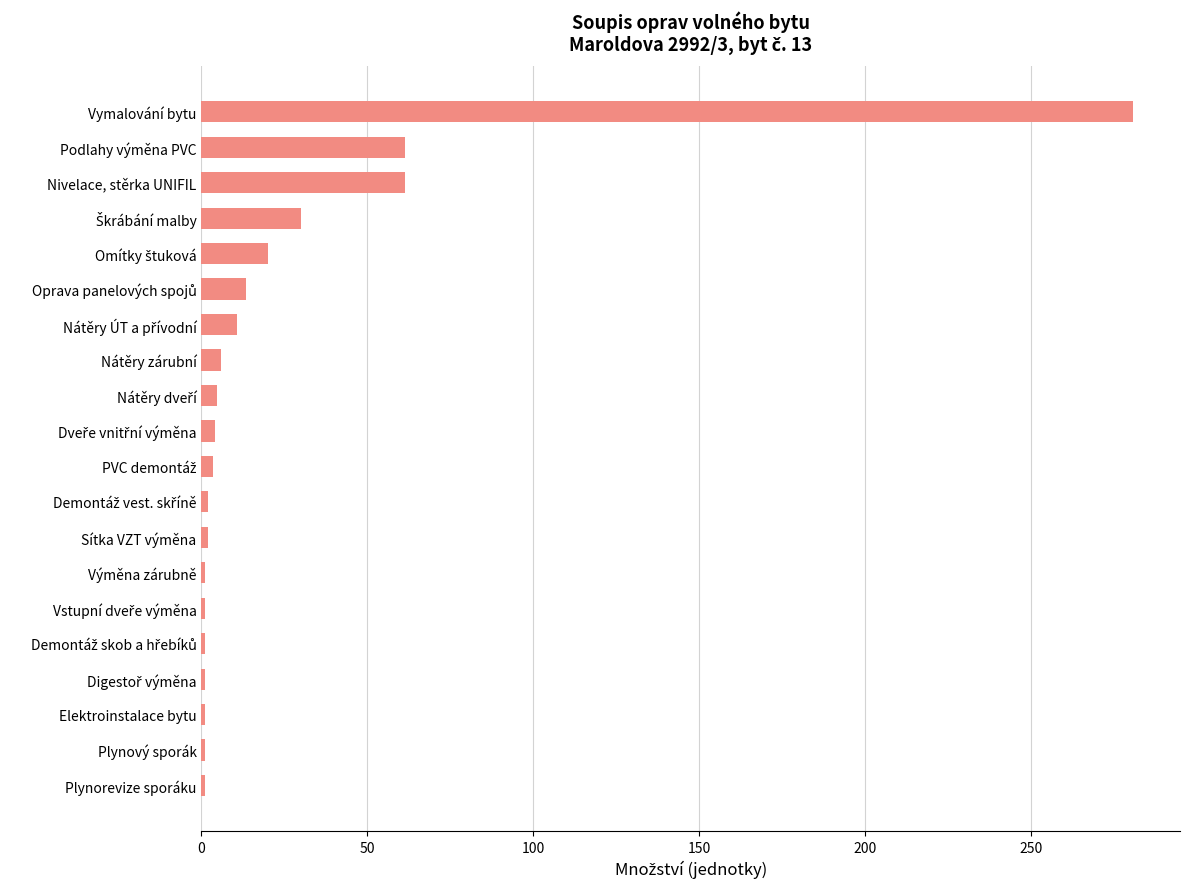

At which category does the chart reach its peak across all series?

Vymalování bytu